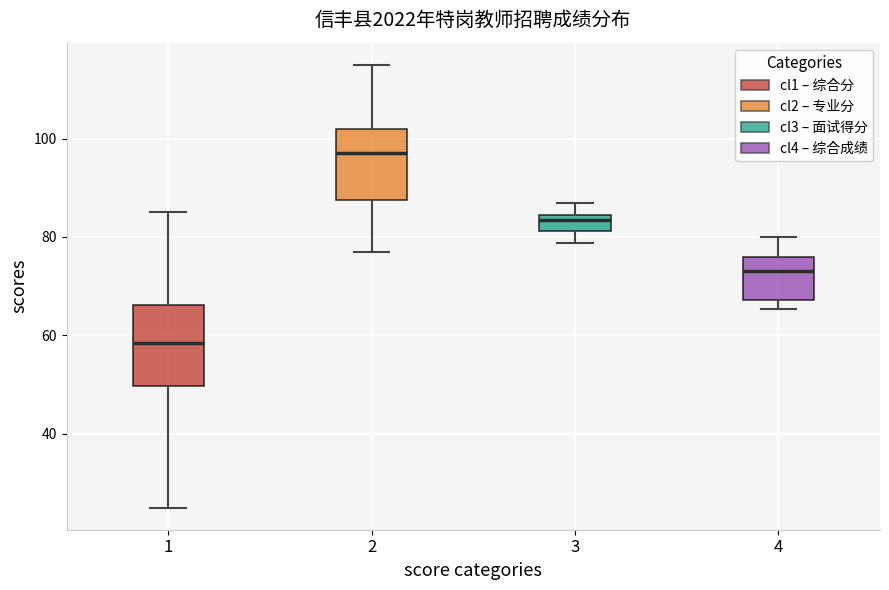

Reading left to right, read every box against the y-axis: the position of its median line, the range the box covers, and the ends of its whiskers. The values are not printed on the chart, so give them approximately, as read against the axis.

1: median 58, box 50 to 66, whiskers 26 to 86
2: median 98, box 88 to 102, whiskers 78 to 116
3: median 84 (just below the box's upper edge), box 82 to 84, whiskers 78 to 88
4: median 74, box 68 to 76, whiskers 66 to 80